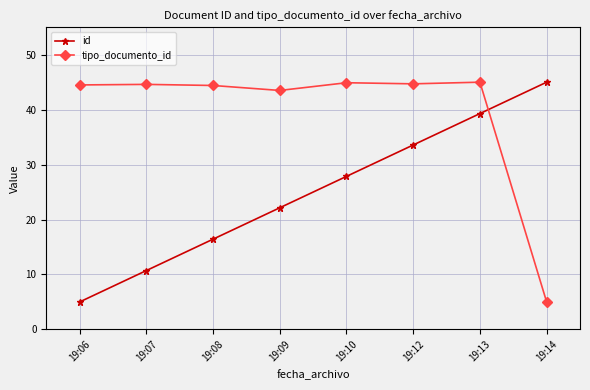

What is the value of the id point at the 3rd from the left?

16.4